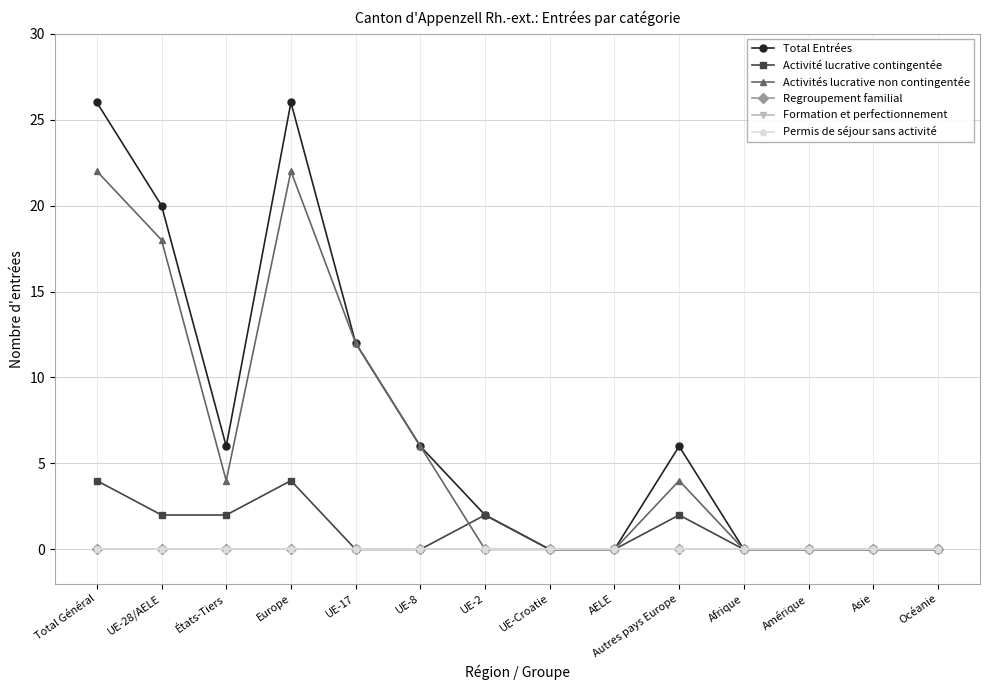

Reading left to right, what are all the values shown in this chart?

Total Entrées: Total Général=26	UE-28/AELE=20	États-Tiers=6	Europe=26	UE-17=12	UE-8=6	UE-2=2	UE-Croatie=0	AELE=0	Autres pays Europe=6	Afrique=0	Amérique=0	Asie=0	Océanie=0
Activité lucrative contingentée: Total Général=4	UE-28/AELE=2	États-Tiers=2	Europe=4	UE-17=0	UE-8=0	UE-2=2	UE-Croatie=0	AELE=0	Autres pays Europe=2	Afrique=0	Amérique=0	Asie=0	Océanie=0
Activités lucrative non contingentée: Total Général=22	UE-28/AELE=18	États-Tiers=4	Europe=22	UE-17=12	UE-8=6	UE-2=0	UE-Croatie=0	AELE=0	Autres pays Europe=4	Afrique=0	Amérique=0	Asie=0	Océanie=0
Regroupement familial: Total Général=0	UE-28/AELE=0	États-Tiers=0	Europe=0	UE-17=0	UE-8=0	UE-2=0	UE-Croatie=0	AELE=0	Autres pays Europe=0	Afrique=0	Amérique=0	Asie=0	Océanie=0
Formation et perfectionnement: Total Général=0	UE-28/AELE=0	États-Tiers=0	Europe=0	UE-17=0	UE-8=0	UE-2=0	UE-Croatie=0	AELE=0	Autres pays Europe=0	Afrique=0	Amérique=0	Asie=0	Océanie=0
Permis de séjour sans activité: Total Général=0	UE-28/AELE=0	États-Tiers=0	Europe=0	UE-17=0	UE-8=0	UE-2=0	UE-Croatie=0	AELE=0	Autres pays Europe=0	Afrique=0	Amérique=0	Asie=0	Océanie=0